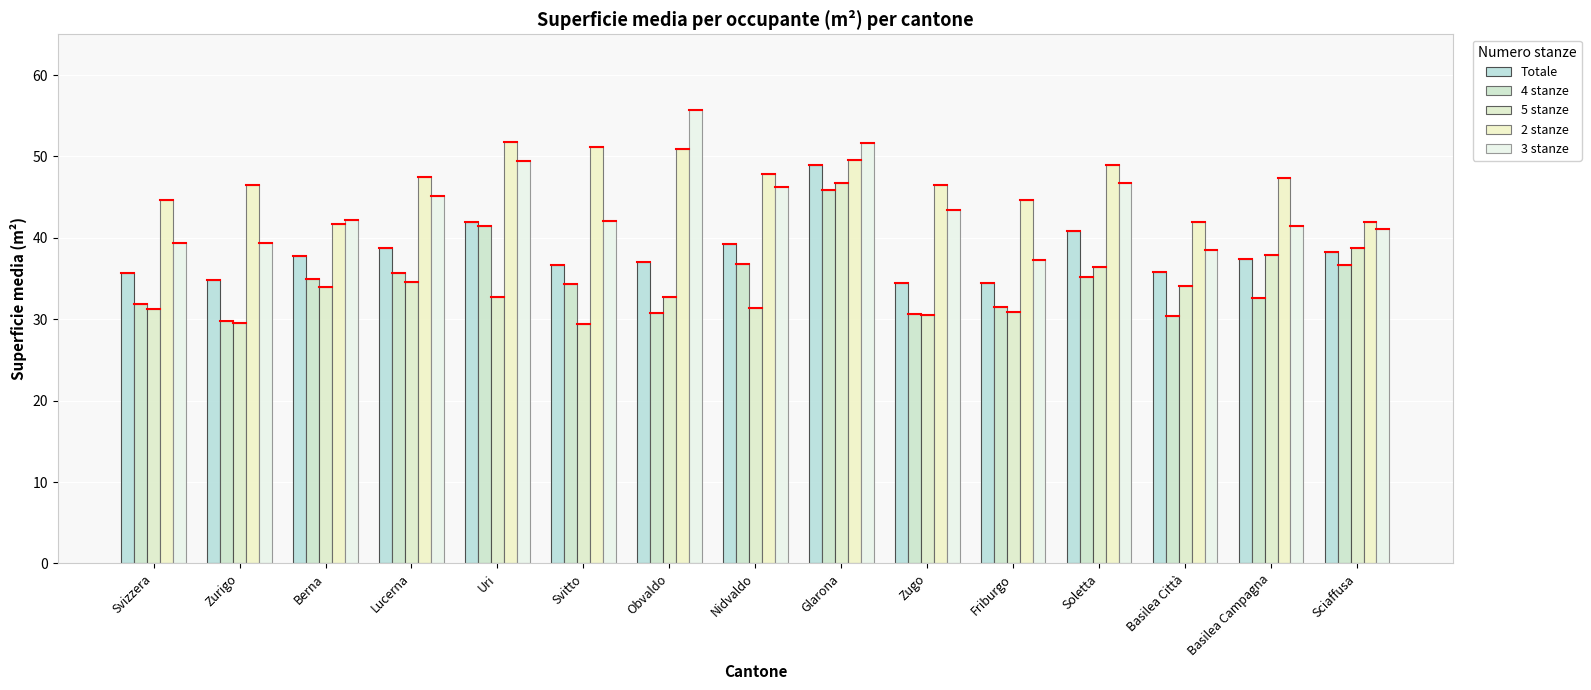

What is the maximum value for 4 stanze?

45.9